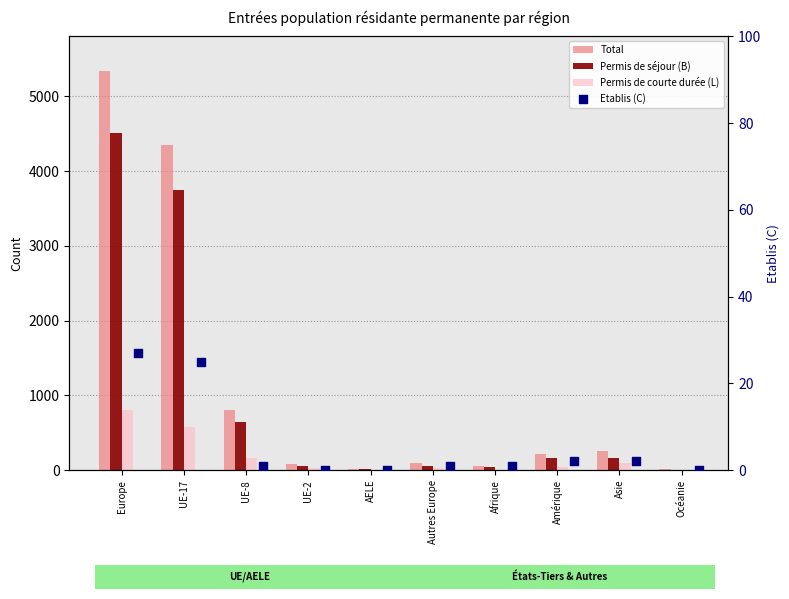

What are all the series names shown in the legend?

Total, Permis de séjour (B), Permis de courte durée (L), Etablis (C)